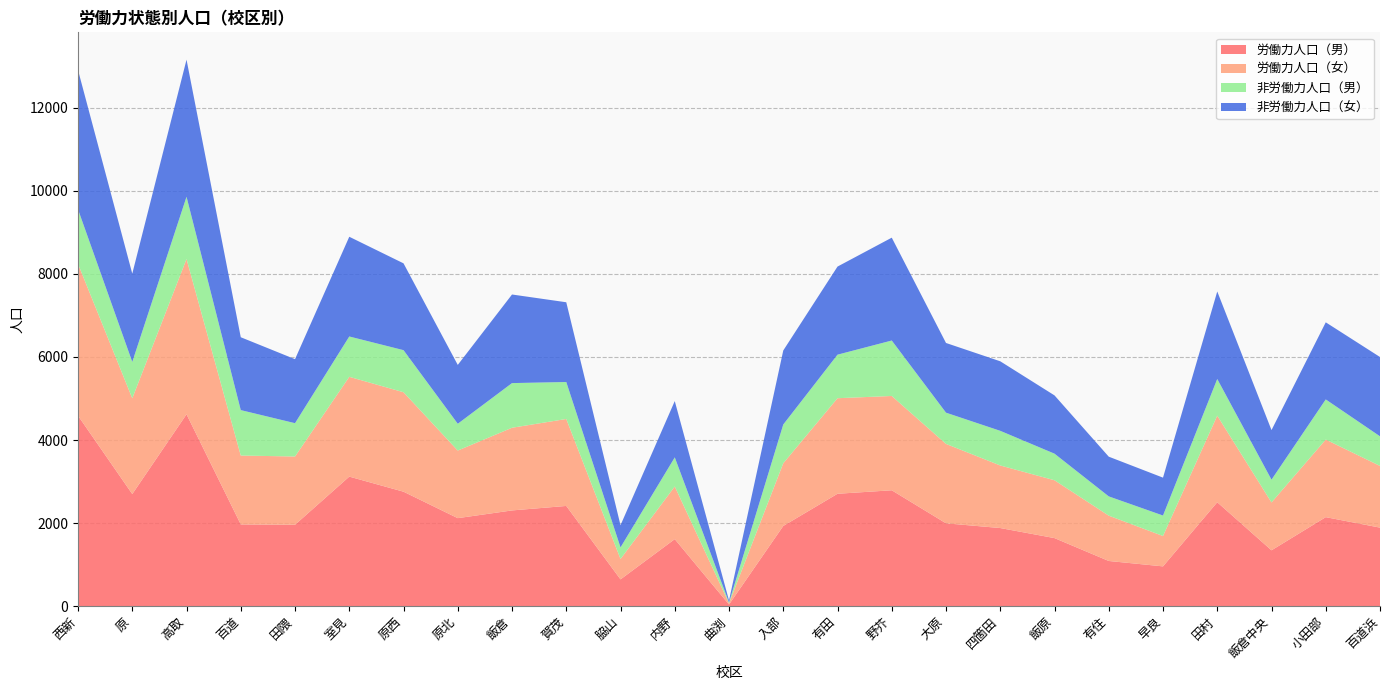

Reading left to right, what are all the values shown in this chart?

労働力人口（男）: 4585	2699	4619	1968	1960	3119	2756	2119	2305	2413	645	1614	40	1931	2706	2790	1995	1881	1639	1088	958	2502	1345	2143	1891
労働力人口（女）: 3654	2305	3738	1658	1643	2402	2394	1627	1990	2093	491	1267	30	1509	2300	2270	1911	1506	1392	1091	731	2084	1152	1868	1485
非労働力人口（男）: 1312	876	1498	1094	802	971	1013	645	1075	890	279	701	18	933	1048	1335	752	834	640	464	493	883	548	966	713
非労働力人口（女）: 3354	2125	3301	1754	1541	2401	2090	1417	2133	1920	534	1355	49	1782	2121	2476	1678	1674	1403	956	912	2107	1194	1856	1909